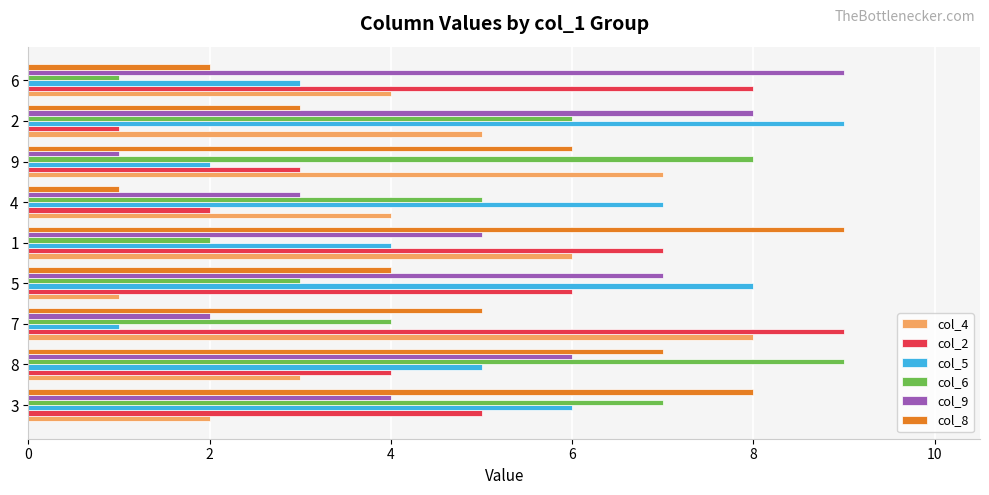

Between 8 and 5, which series saw the biggest shift?

col_6